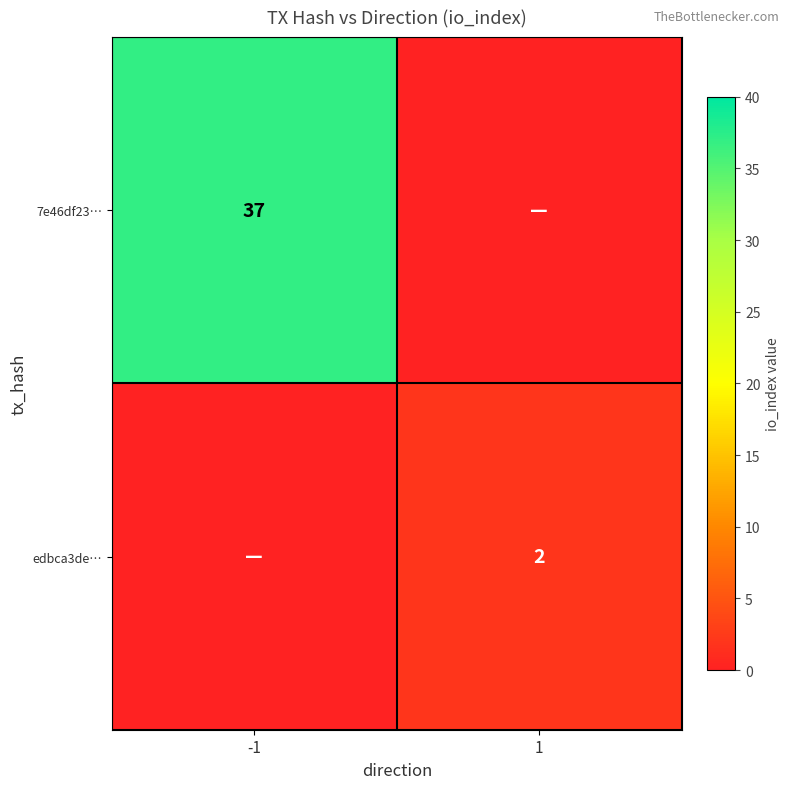

Is the value of 7e46df23… at -1 greater than the value of edbca3de… at 1?

Yes